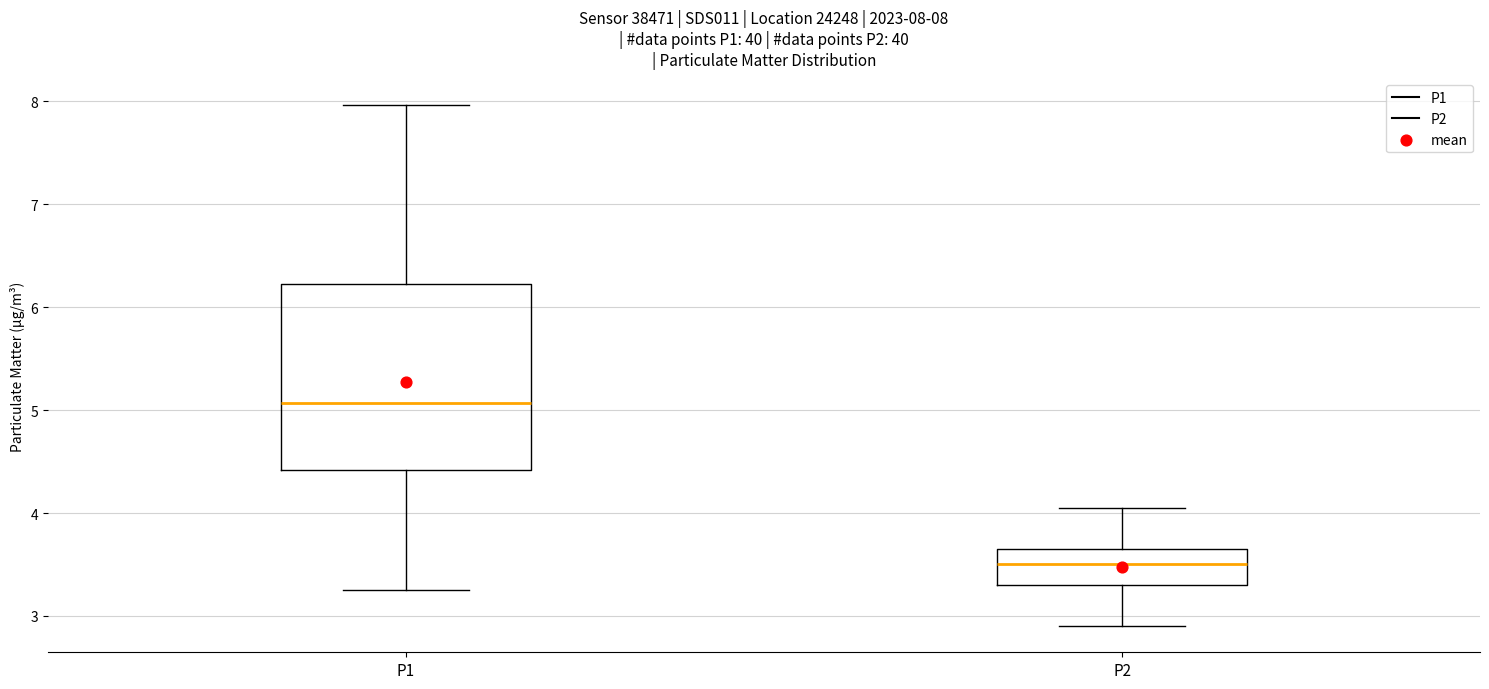

Comparing the boxes themselves (not the whiskers), which one is the tallest?

P1